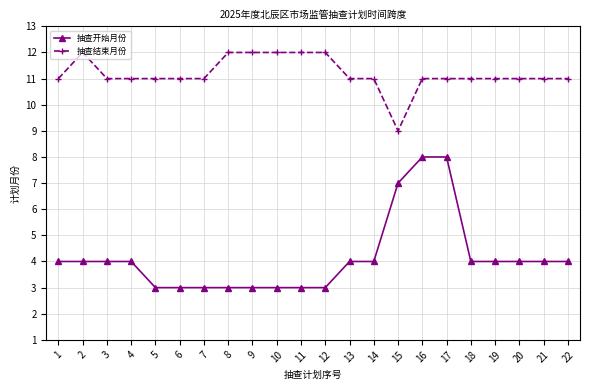

True or false: 抽查开始月份 and 抽查结束月份 cross at least once.

False